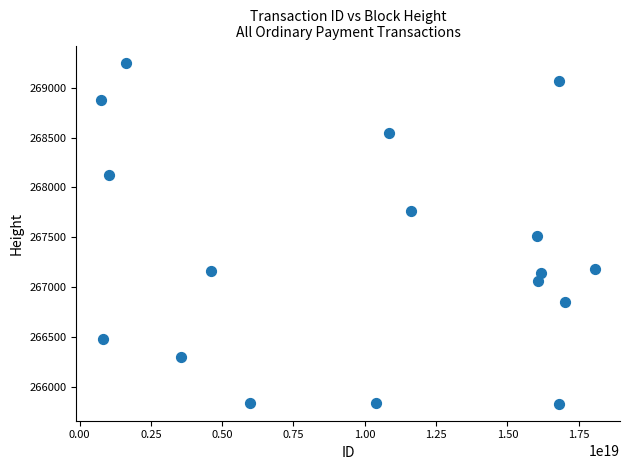

What is the range of X values (max minus min)?

17328595774622859264